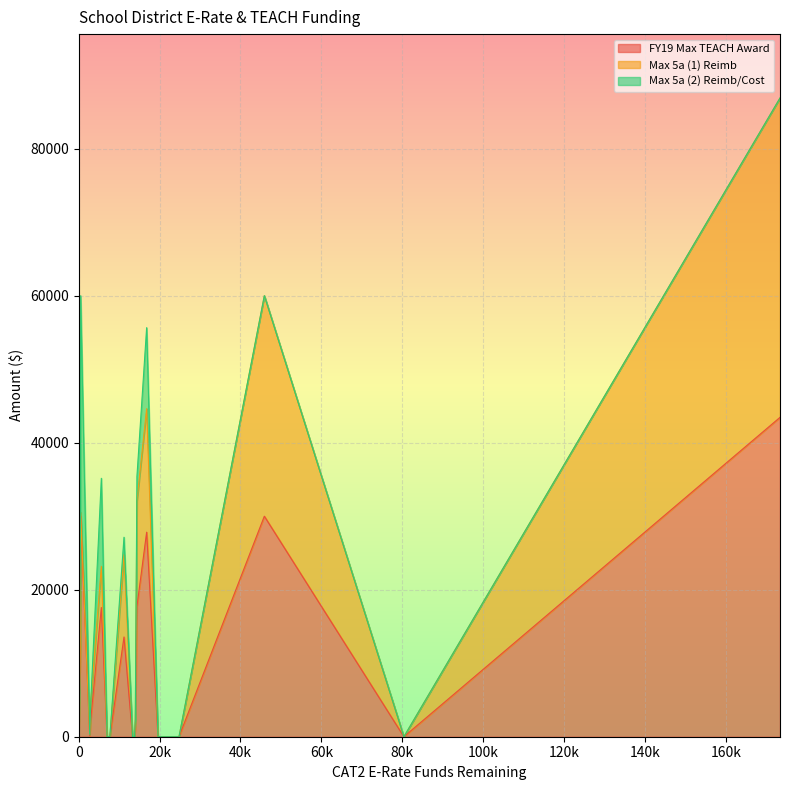

Count the number of categories in the chart.

20